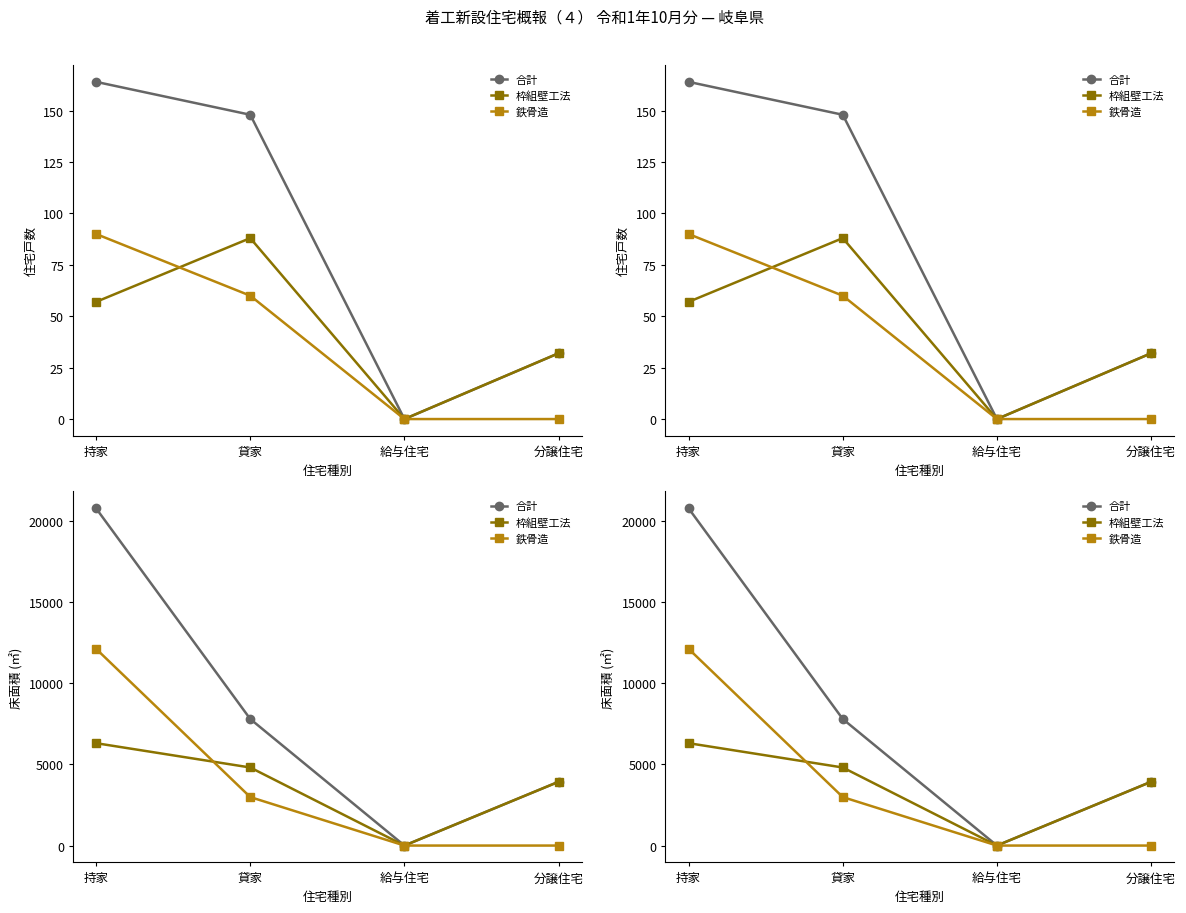

The 合計 series shows 0 at 給与住宅. True or false?

True